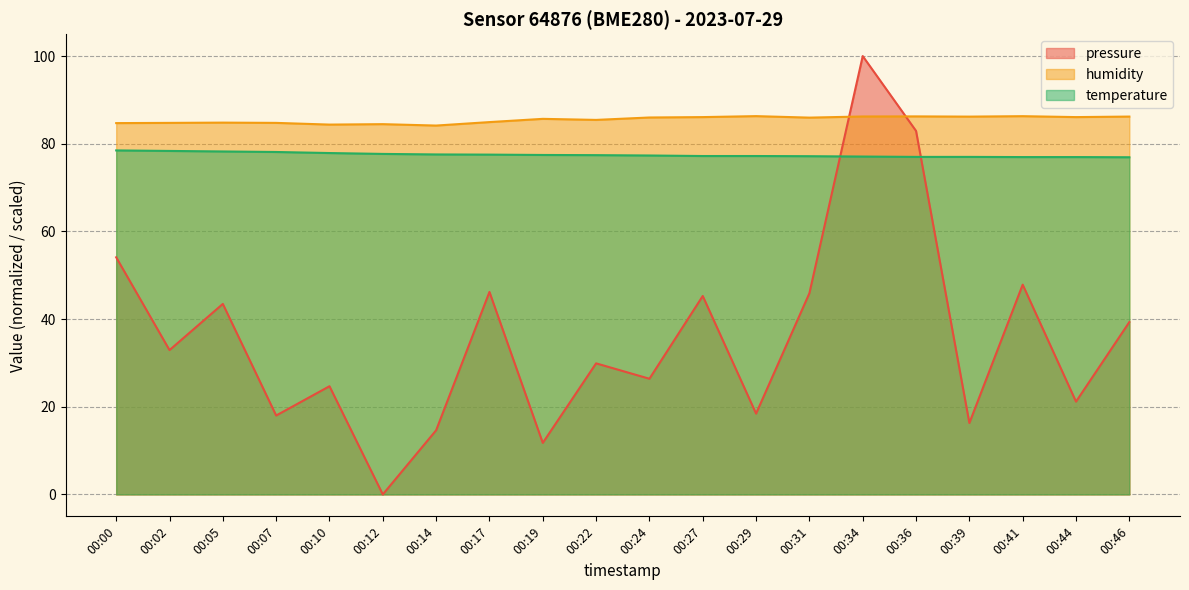

True or false: temperature has a value of 77.0 at 00:36.

True